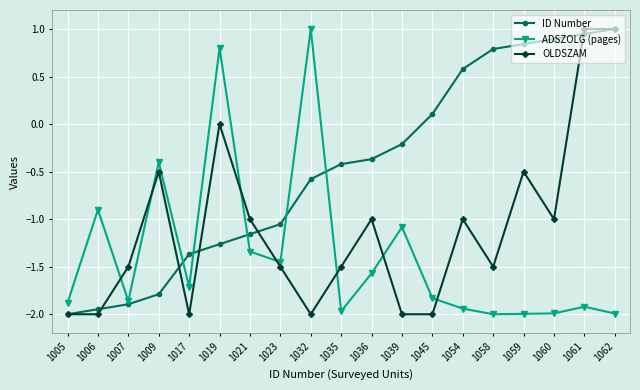

What is the minimum value for ADSZOLG (pages)?

-2.0